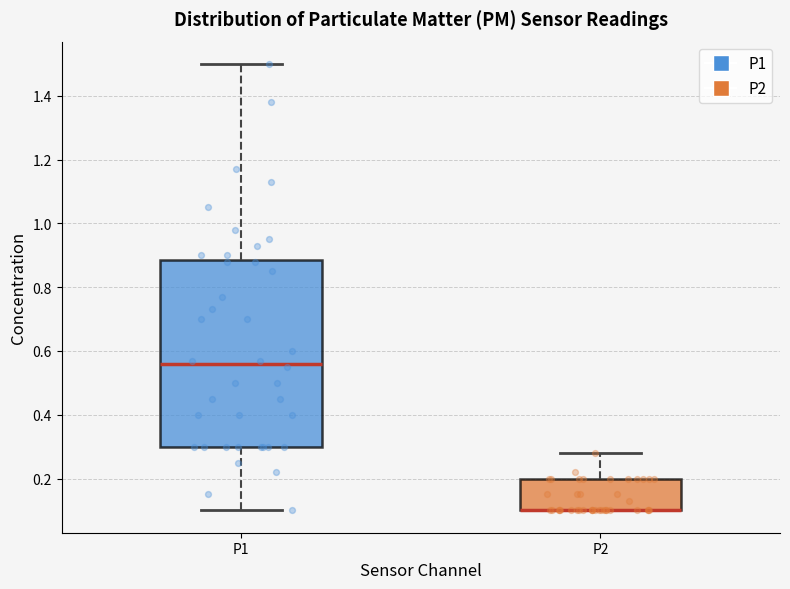

Comparing the boxes themselves (not the whiskers), which one is the tallest?

P1